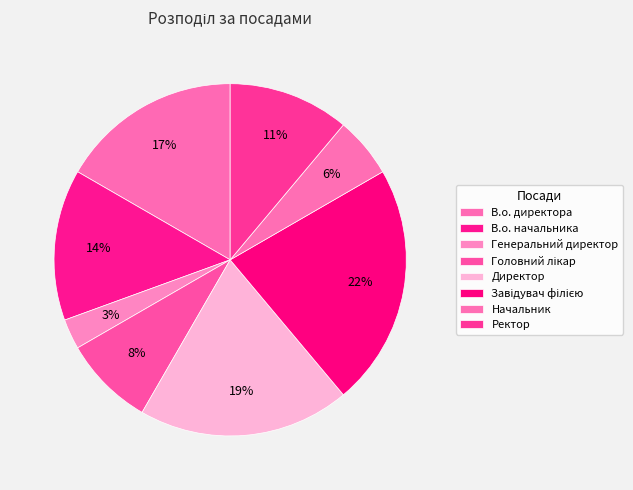

What is the total percentage of Завідувач філією and Начальник?

27.8%